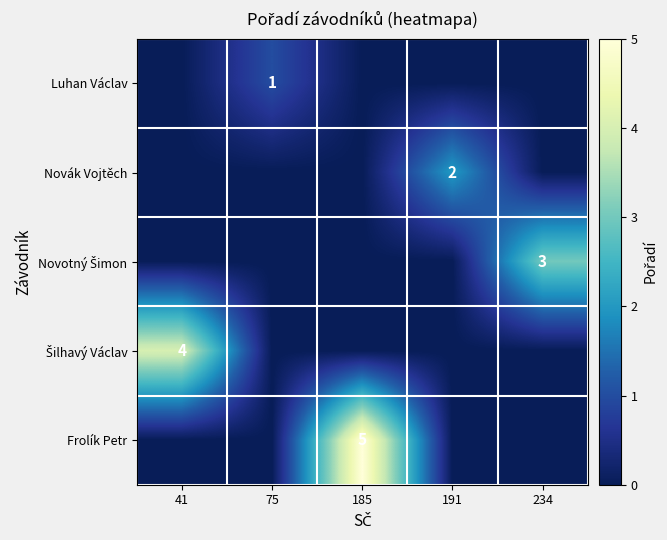

True or false: Frolík Petr has a value of 5 at 185.

True